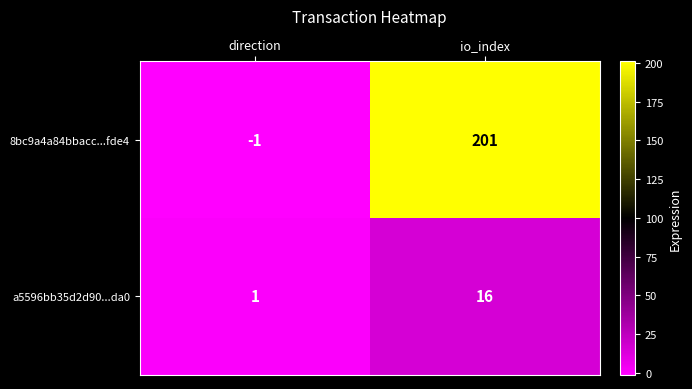

Which label corresponds to the largest value in the chart?

io_index